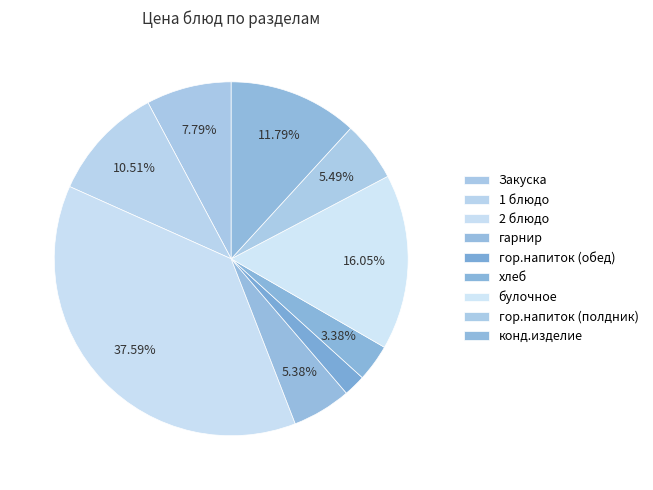

To the nearest percent, what is the average slice percentage?

11%